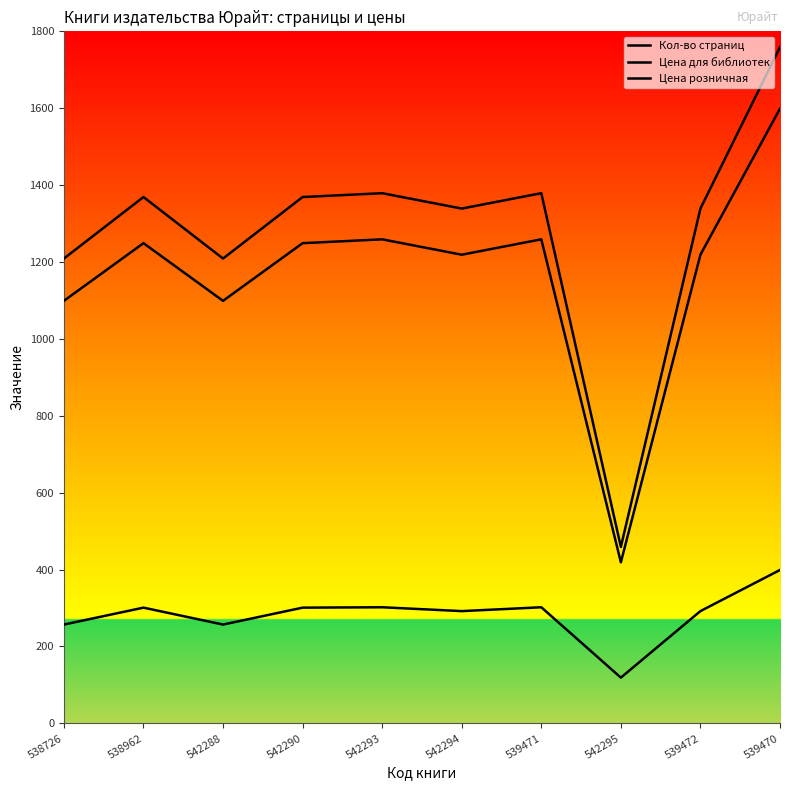

Does the chart display data point markers on the line(s)?

No